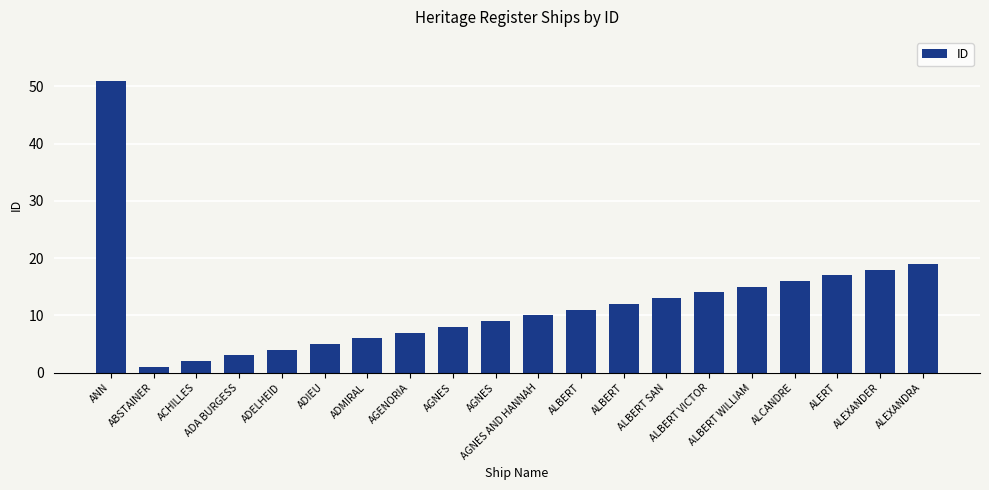

How many data points are less than 11?

10